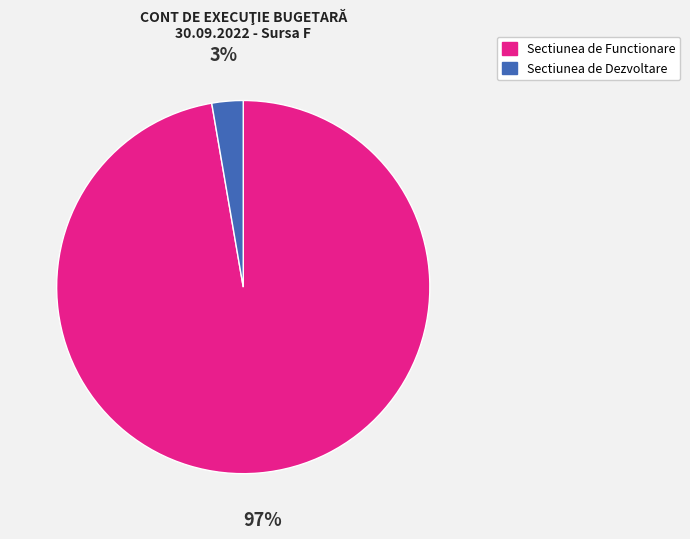

To the nearest percent, what is the combined percentage of Sectiunea de Functionare and Sectiunea de Dezvoltare?

100%